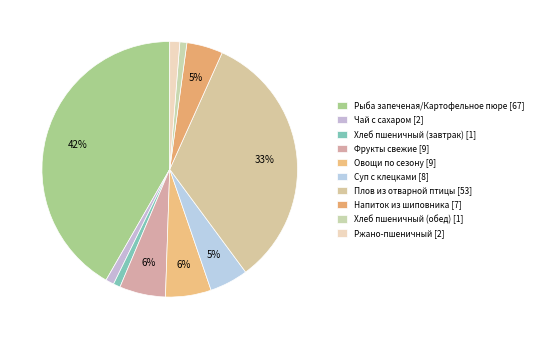

How many slices are in this pie chart?

10